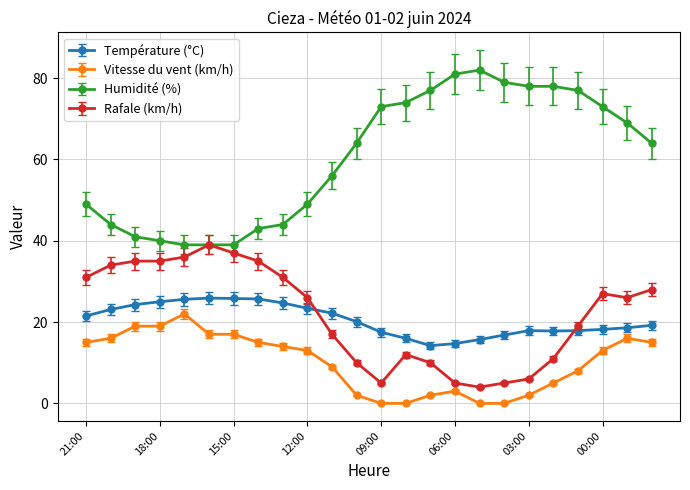

Rank the series by their maximum value, from lowest to highest.

Vitesse du vent (km/h), Température (°C), Rafale (km/h), Humidité (%)